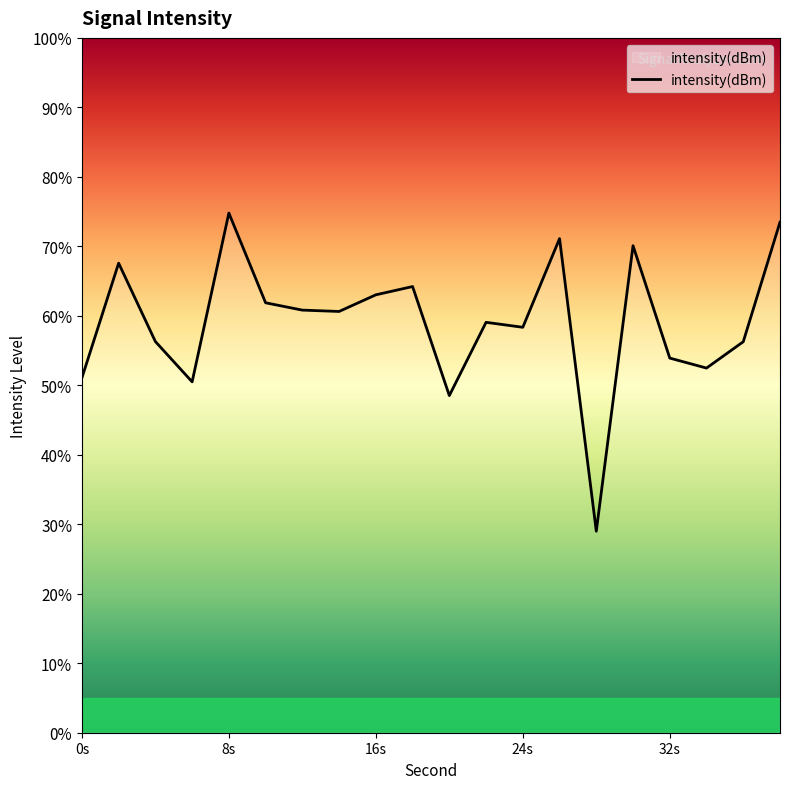

Where is the first local maximum?

2